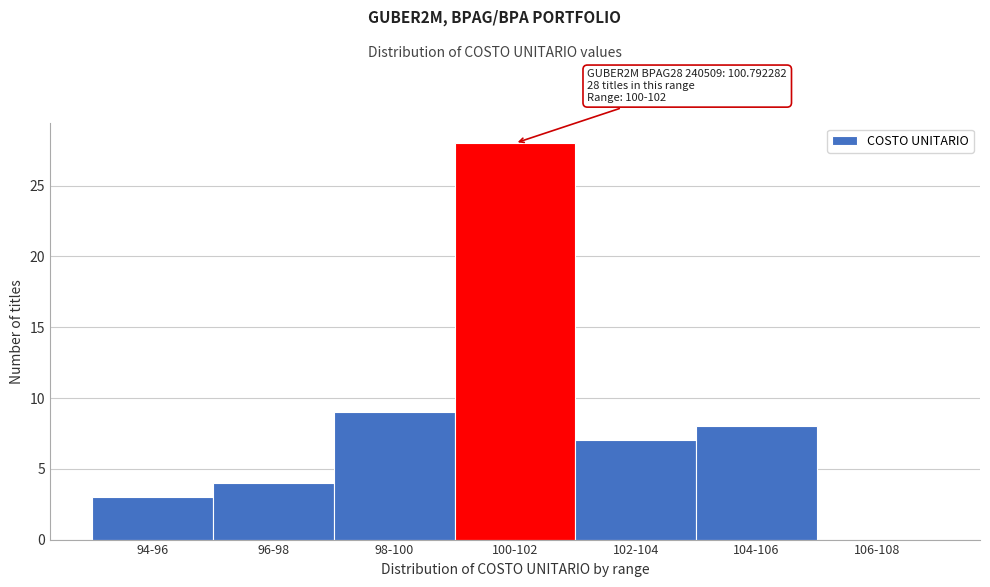

Reading left to right, transcribe all the data shown in this chart.

94-96=3	96-98=4	98-100=9	100-102=28	102-104=7	104-106=8	106-108=0